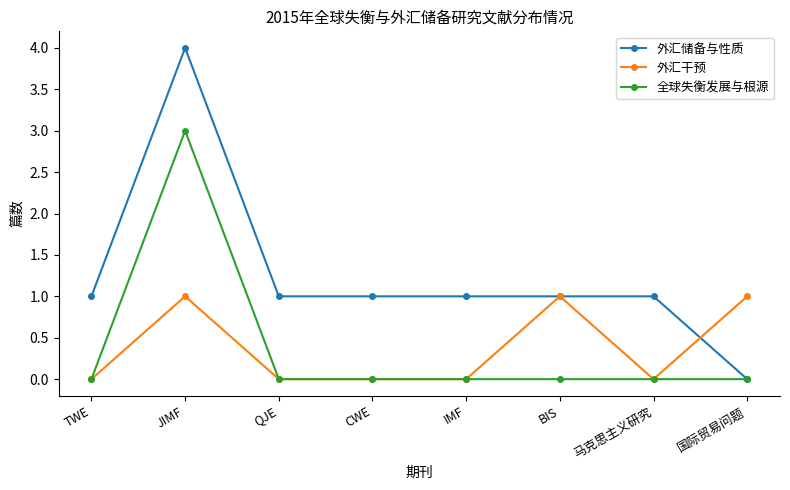

List the series in order of their peak value, lowest first.

外汇干预, 全球失衡发展与根源, 外汇储备与性质